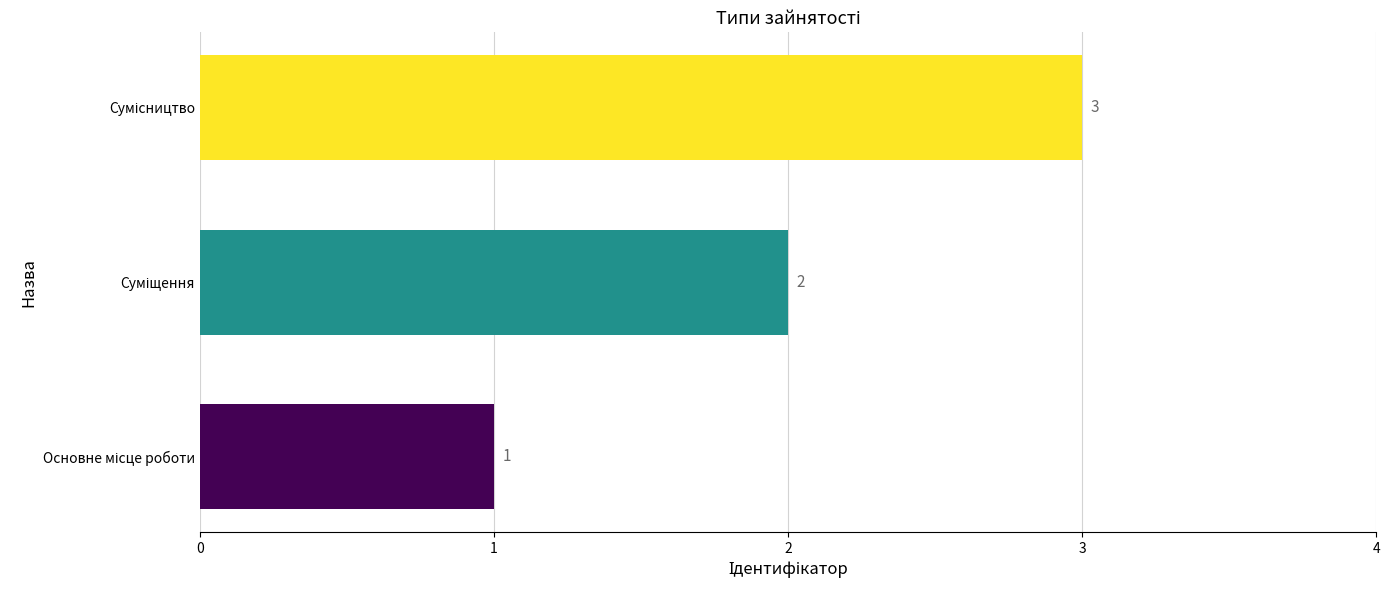

Count the values in the range 1 to 3.

3